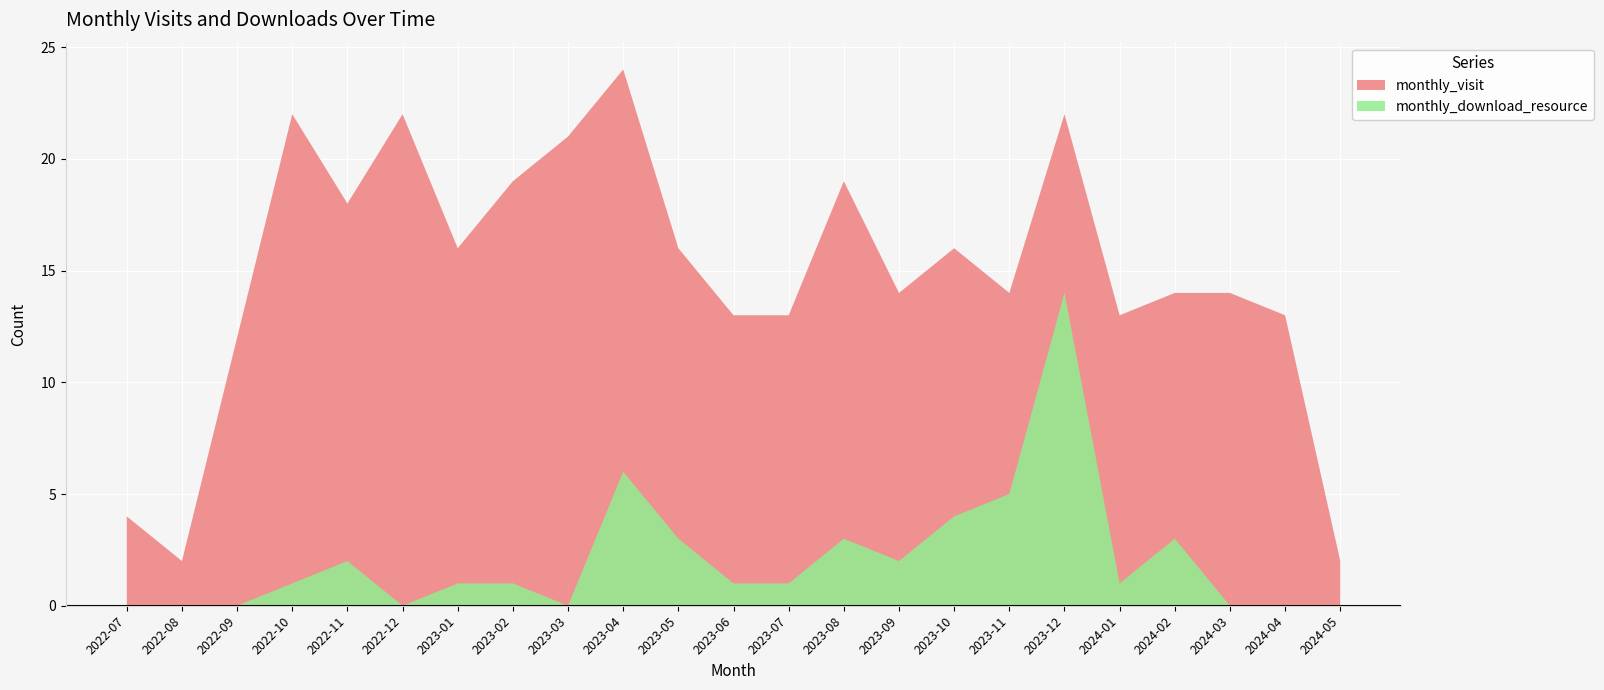

Reading left to right, extract all data points from this chart.

monthly_visit: 2022-07=4	2022-08=2	2022-09=12	2022-10=22	2022-11=18	2022-12=22	2023-01=16	2023-02=19	2023-03=21	2023-04=24	2023-05=16	2023-06=13	2023-07=13	2023-08=19	2023-09=14	2023-10=16	2023-11=14	2023-12=22	2024-01=13	2024-02=14	2024-03=14	2024-04=13	2024-05=2
monthly_download_resource: 2022-07=0	2022-08=0	2022-09=0	2022-10=1	2022-11=2	2022-12=0	2023-01=1	2023-02=1	2023-03=0	2023-04=6	2023-05=3	2023-06=1	2023-07=1	2023-08=3	2023-09=2	2023-10=4	2023-11=5	2023-12=14	2024-01=1	2024-02=3	2024-03=0	2024-04=0	2024-05=0